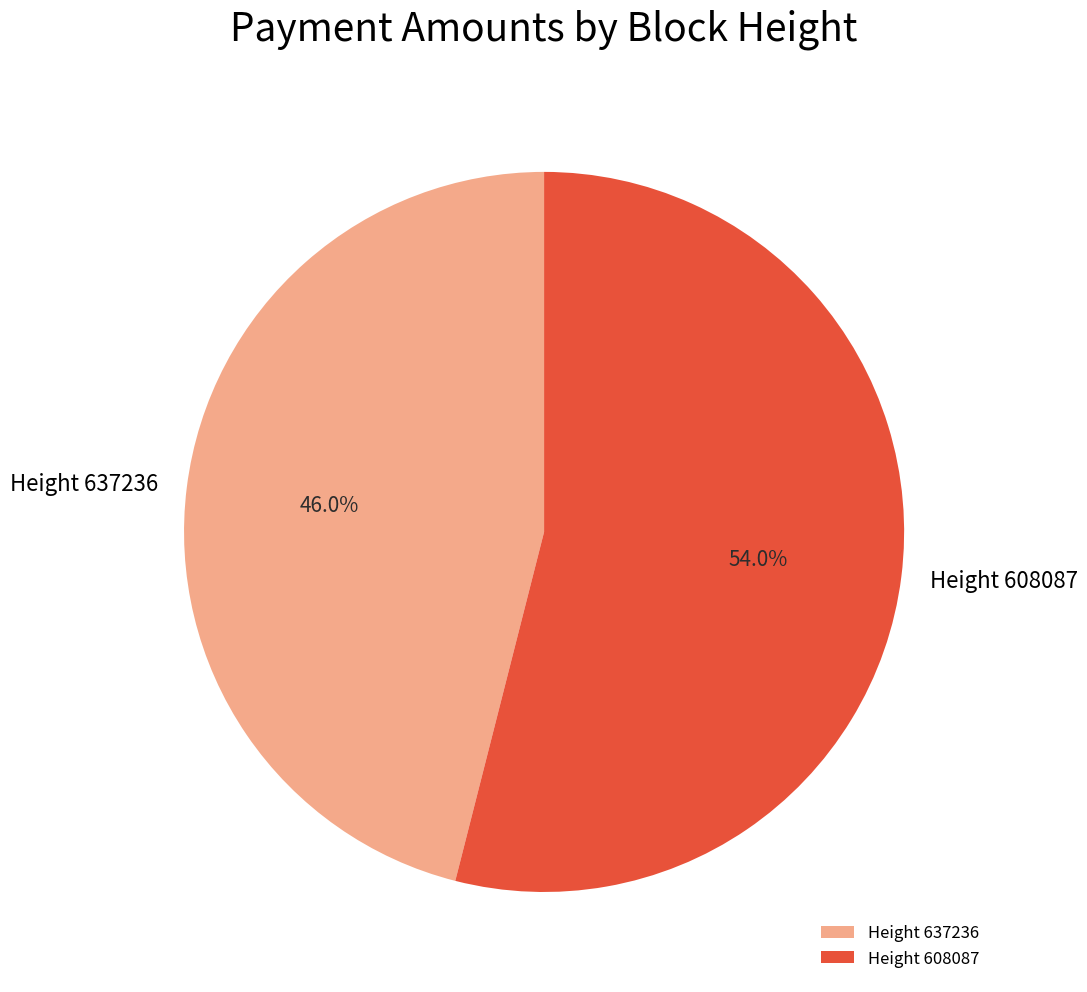

Does any single category account for the majority?

Yes